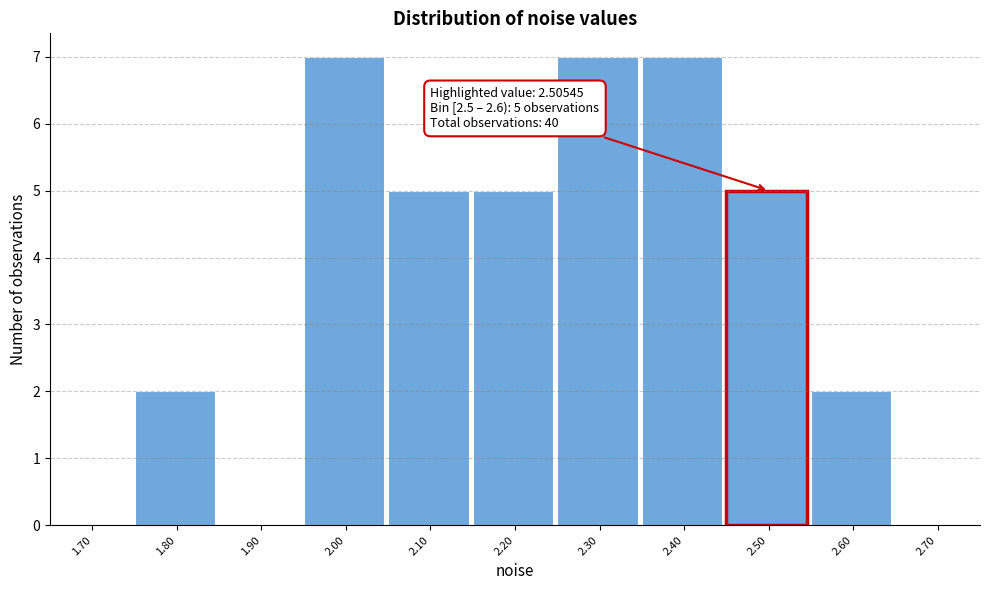

Reading right to left, extract all data points from this chart.

2.70=0	2.60=2	2.50=5	2.40=7	2.30=7	2.20=5	2.10=5	2.00=7	1.90=0	1.80=2	1.70=0